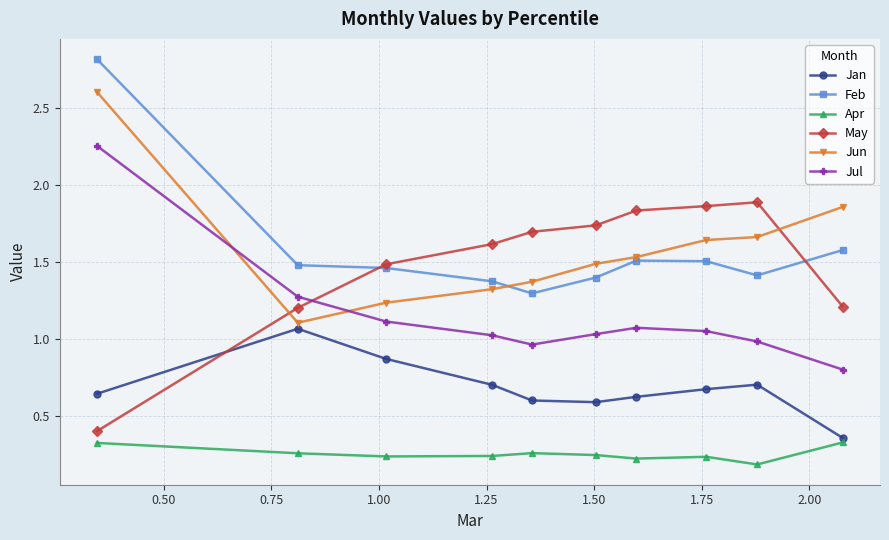

After their last crossing, which series has the higher values: Jun or May?

Jun